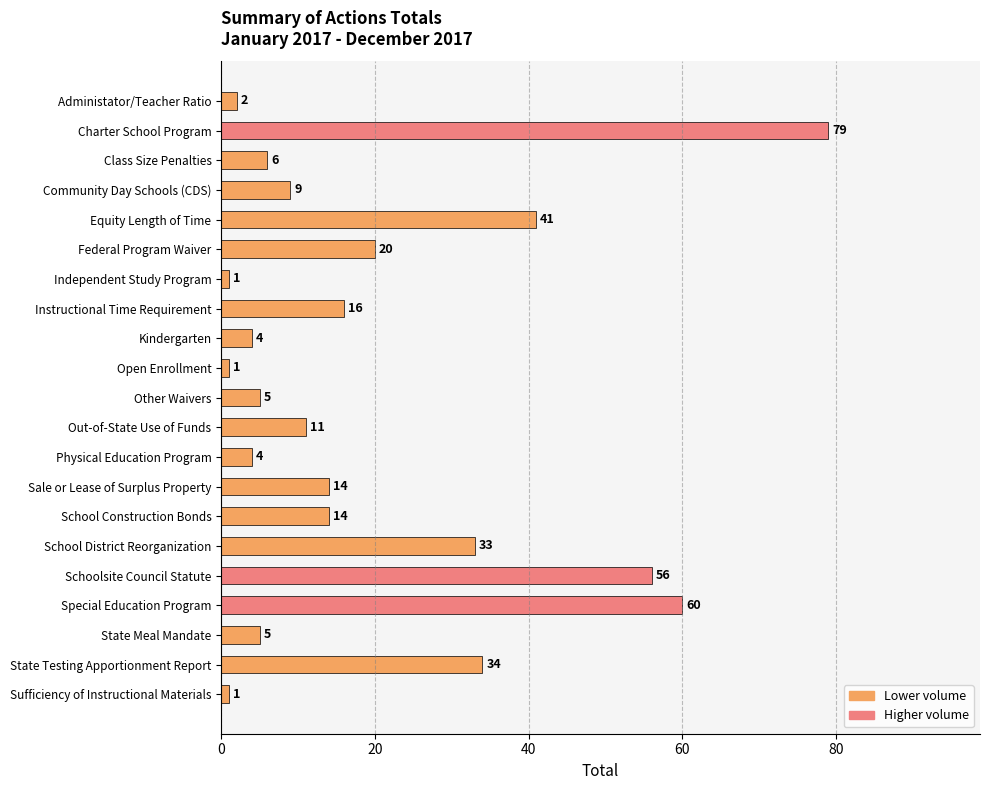

What is the change in value from State Meal Mandate to State Testing Apportionment Report?

+29